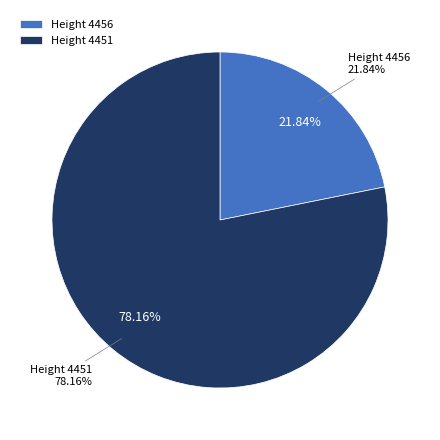

Is it true that 4456 is 30% of the pie?

False